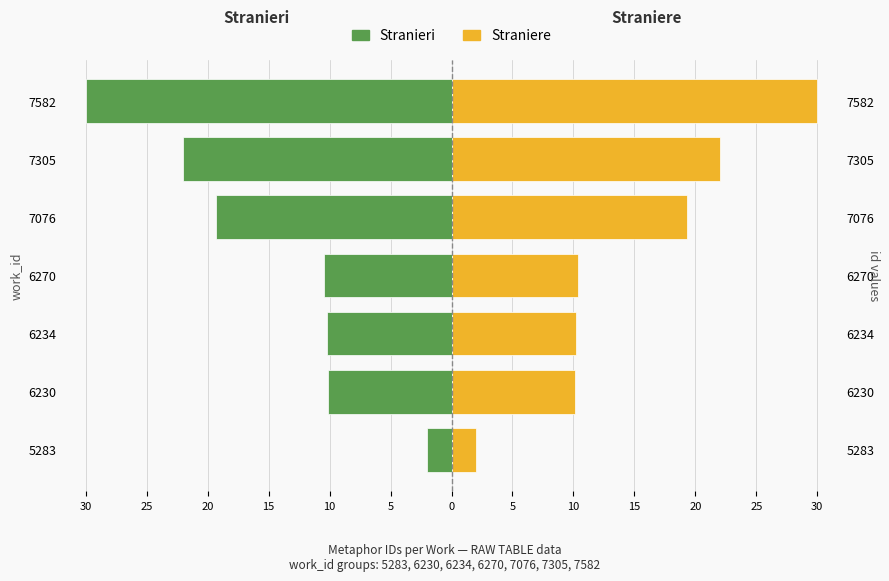

How many bars are there in total?

14